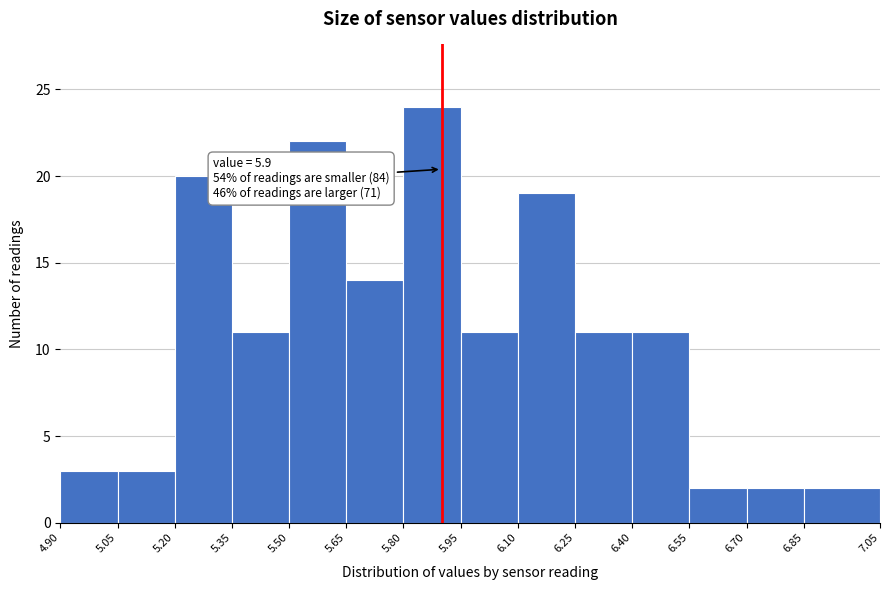

Over which range of the x-axis is the bar tallest?

5.80 to 5.95